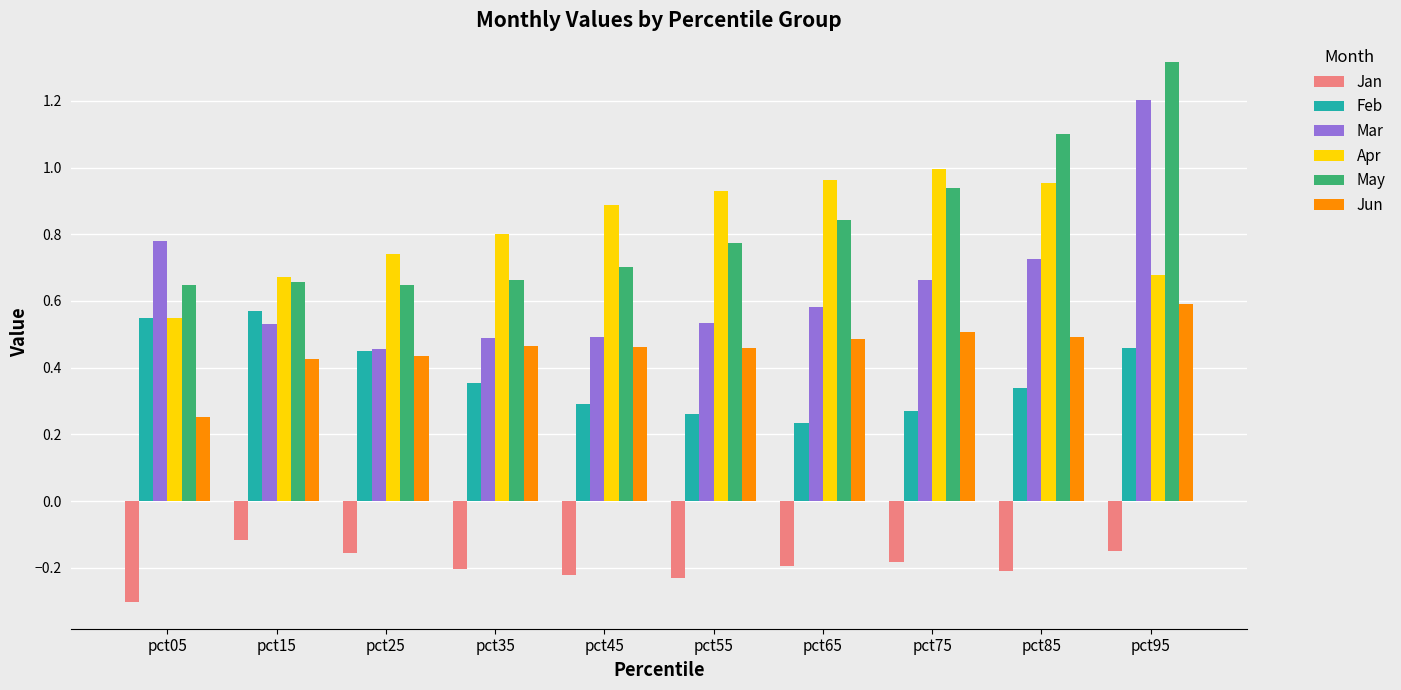

What is the sum of all Mar values?

6.5